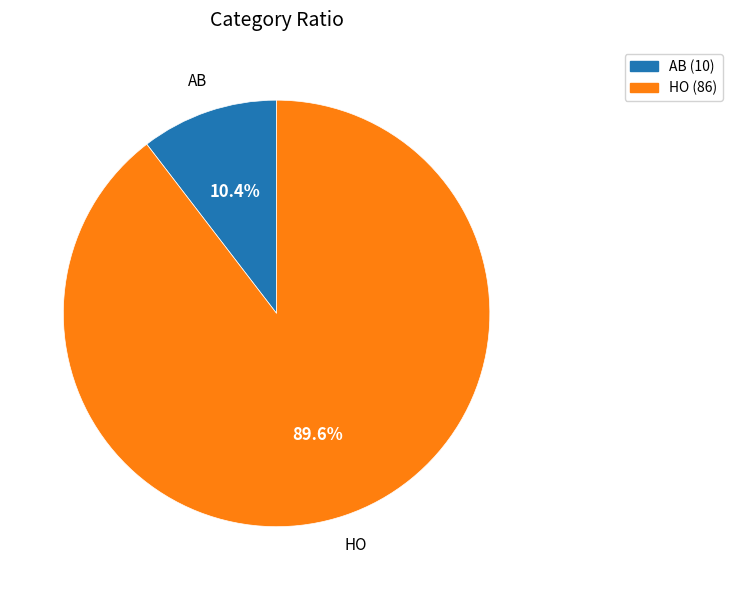

To the nearest percent, what is the average slice percentage?

50%